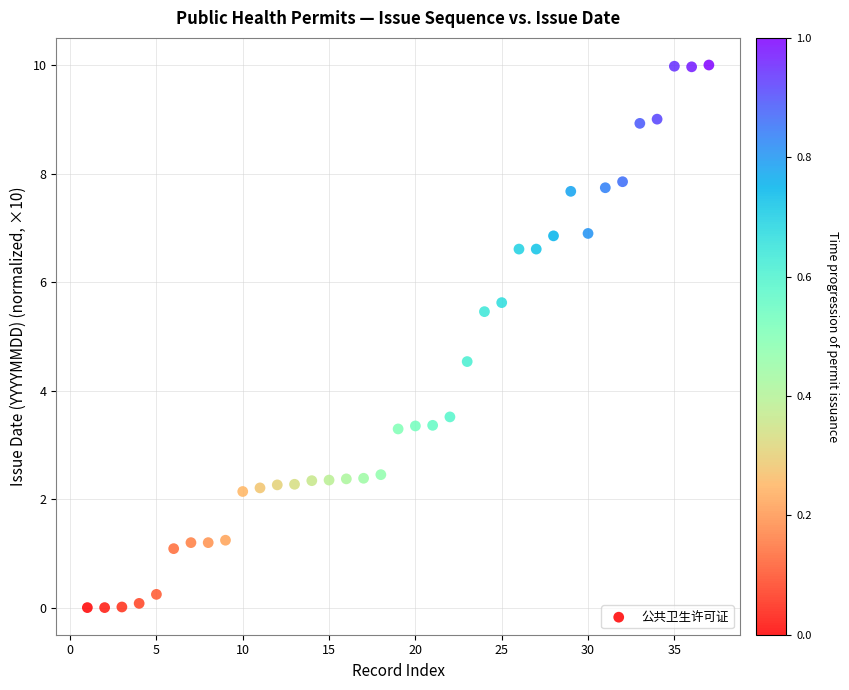

What is the range of X values (max minus min)?

36.0